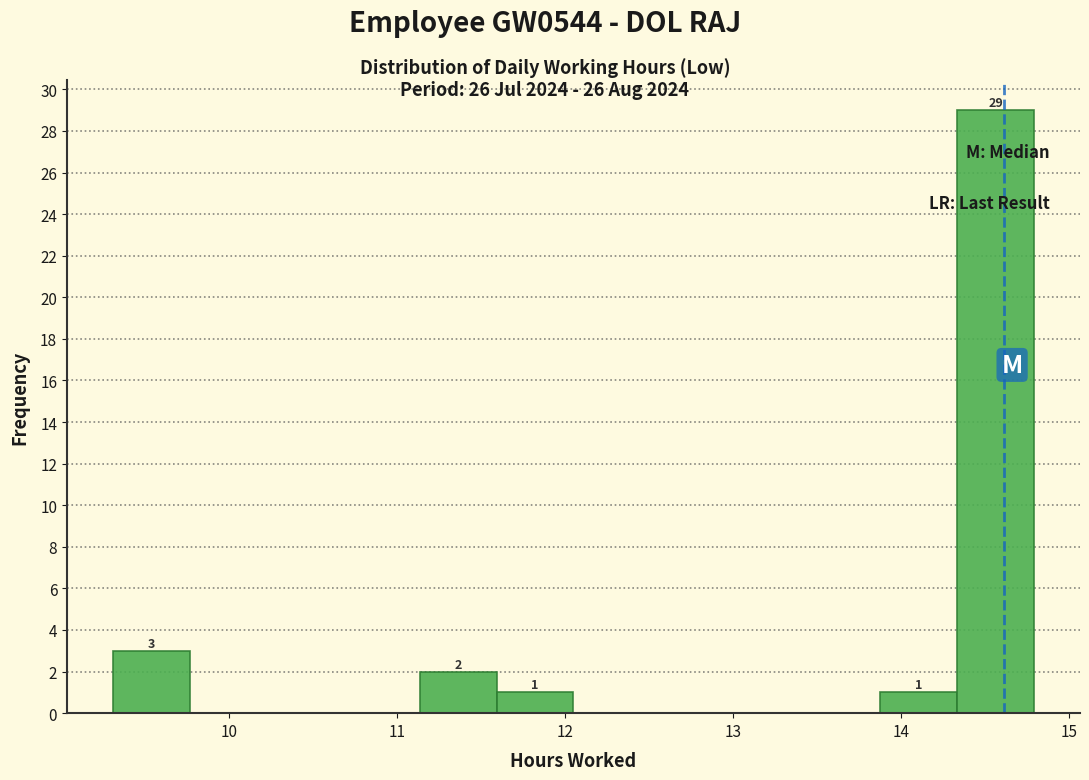

Which range on the x-axis has the tallest bar?

14.3 to 14.8